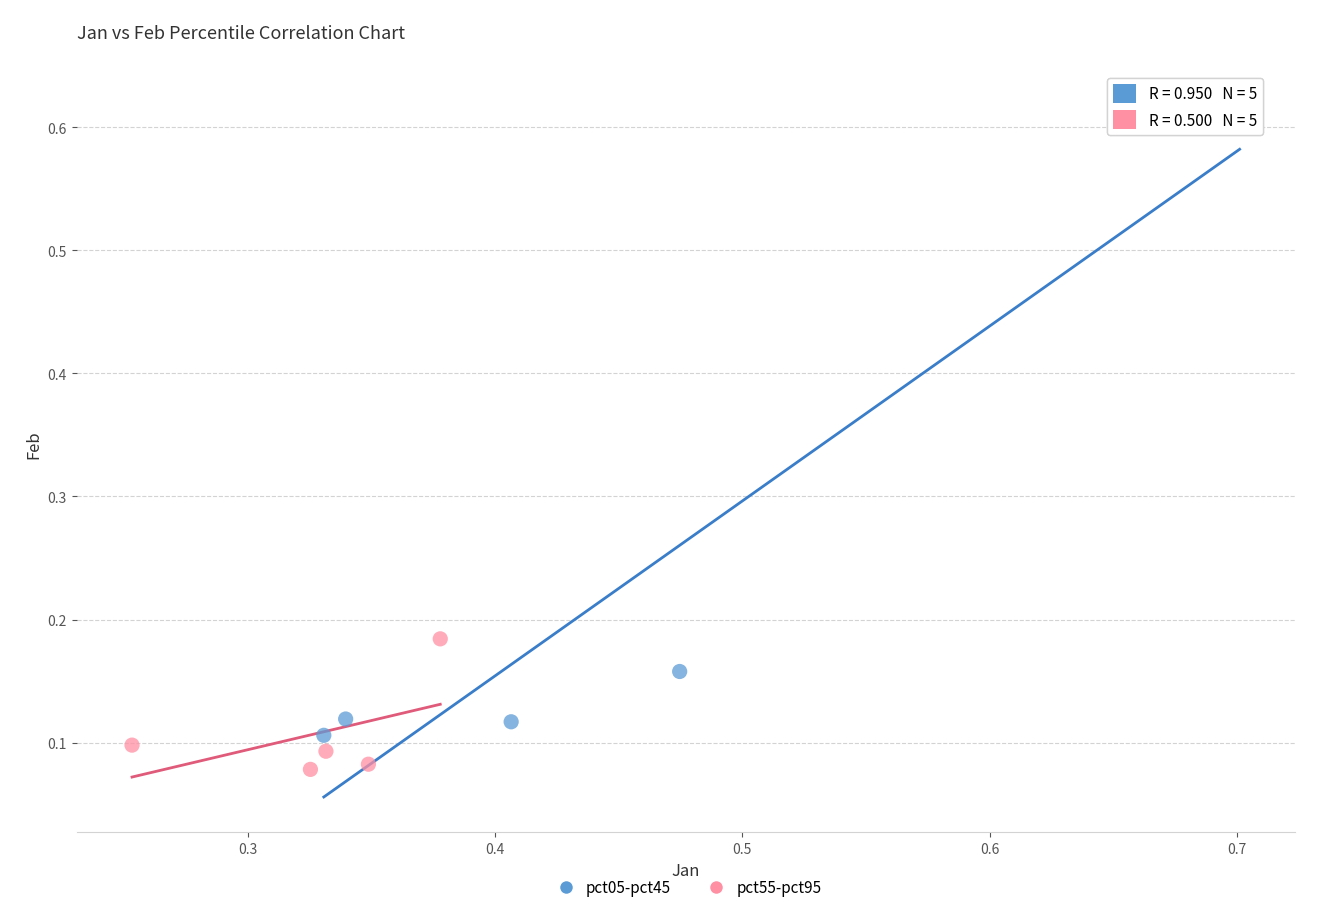

Which series reaches the minimum Y coordinate?

pct55-pct95